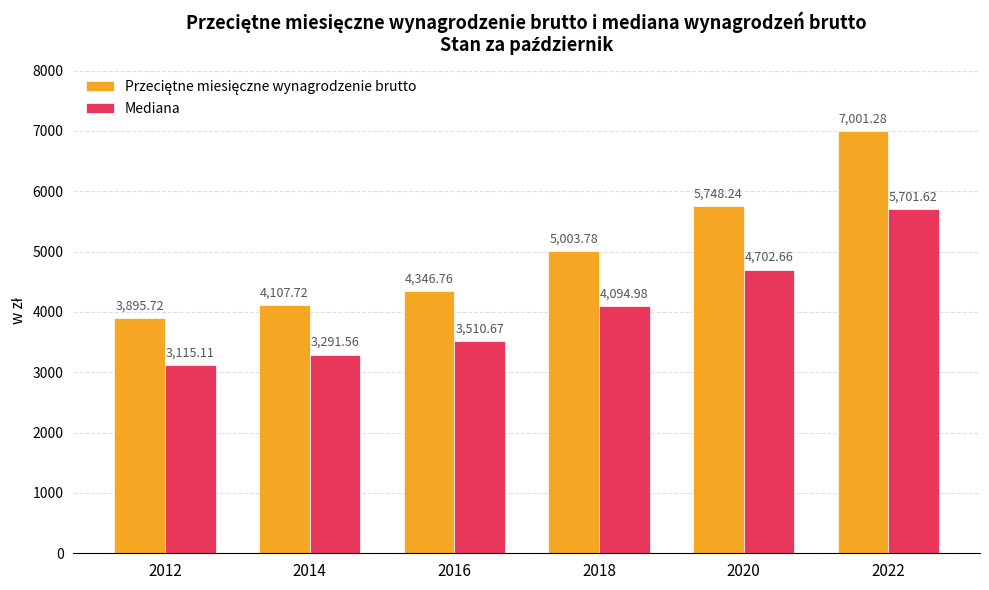

At how many categories does at least one series exceed 3587?

6